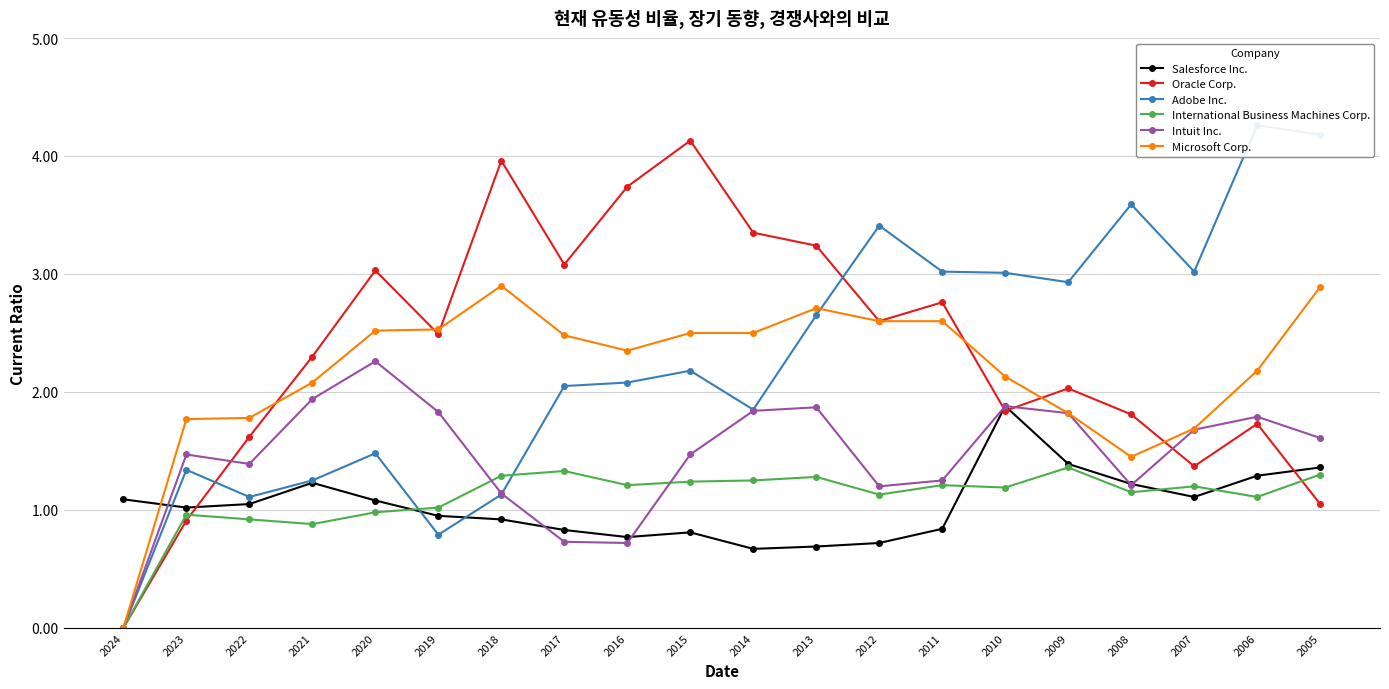

What is the average value of the Intuit Inc. series?

1.5